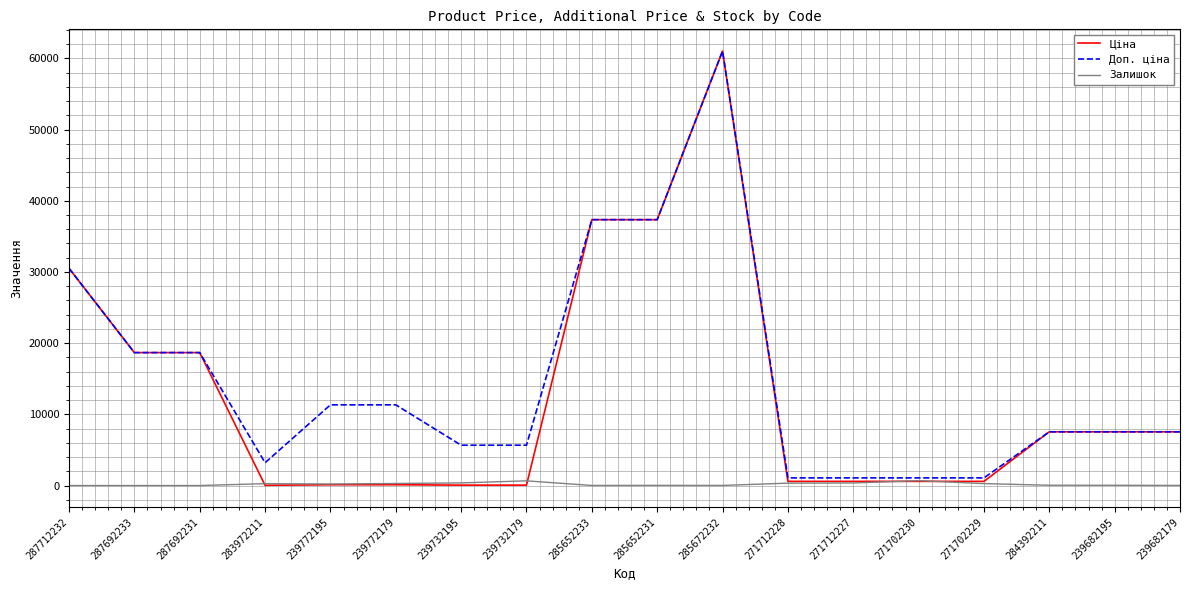

Is the value of Залишок at 271702229 greater than the value of Доп. ціна at 287692231?

No